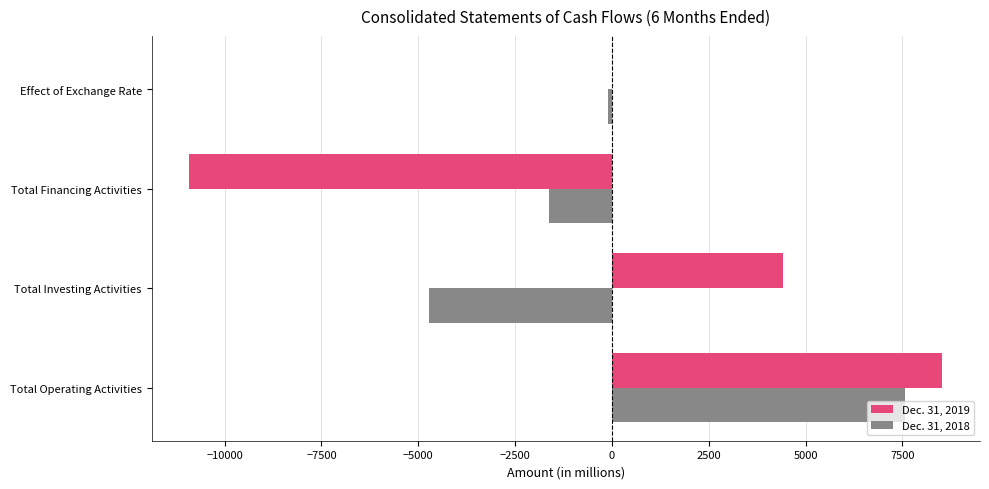

Between Total Operating Activities and Total Investing Activities, which series saw the biggest shift?

Dec. 31, 2018